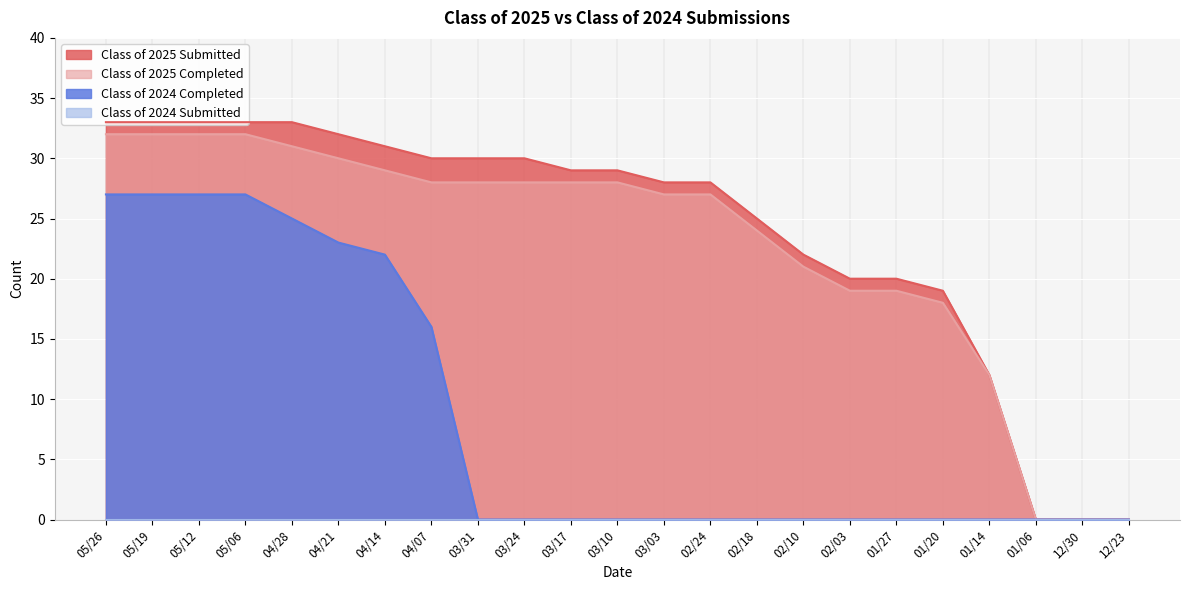

True or false: Class of 2025 Submitted has a value of 25 at 02/18.

True